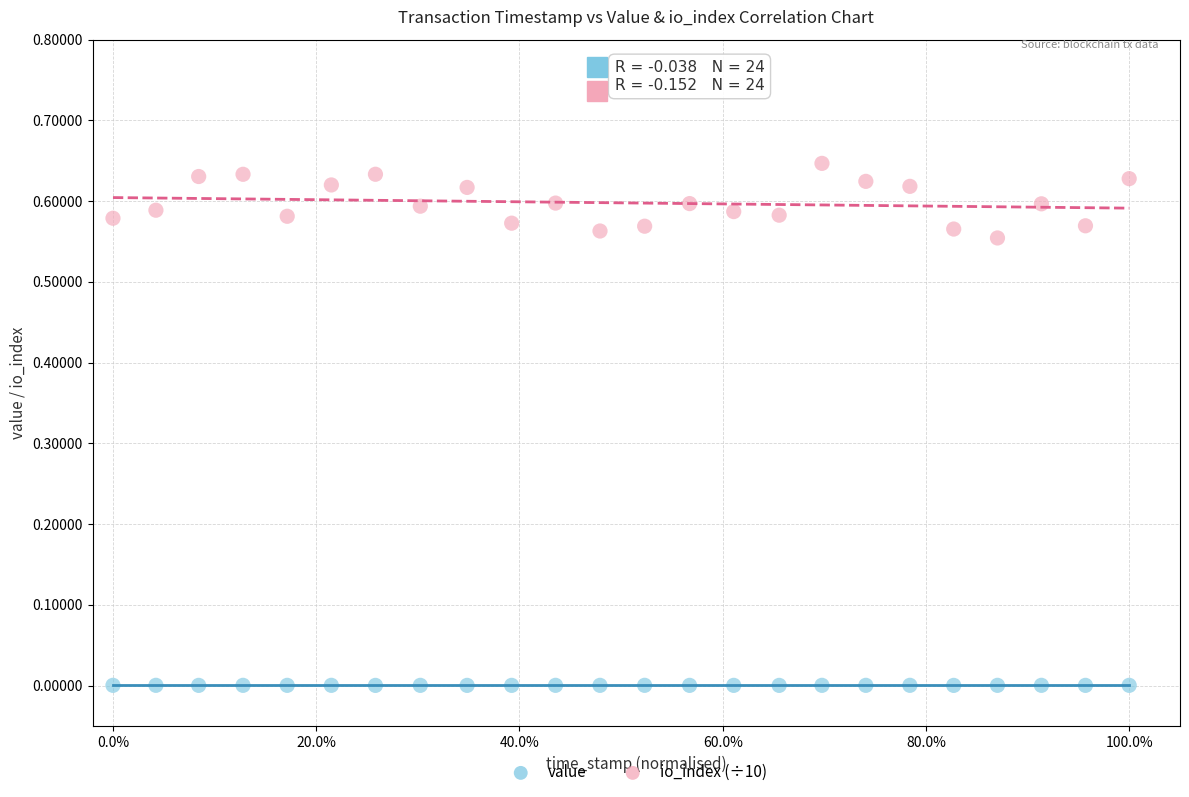

Which series reaches the minimum Y coordinate?

value